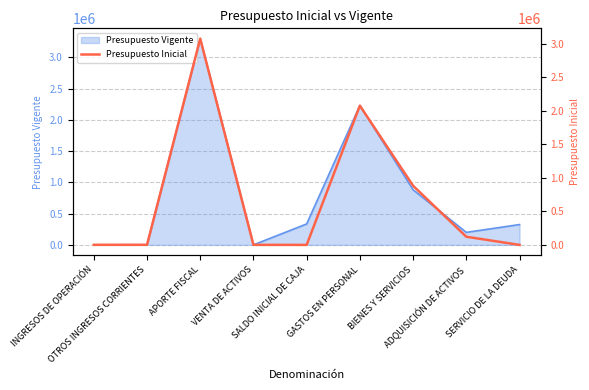

Reading left to right, transcribe all the data shown in this chart.

INGRESOS DE OPERACIÓN=1229	OTROS INGRESOS CORRIENTES=1334	APORTE FISCAL=3079552	VENTA DE ACTIVOS=667	SALDO INICIAL DE CAJA=10	GASTOS EN PERSONAL=2078529	BIENES Y SERVICIOS=882656	ADQUISICIÓN DE ACTIVOS=121597	SERVICIO DE LA DEUDA=10